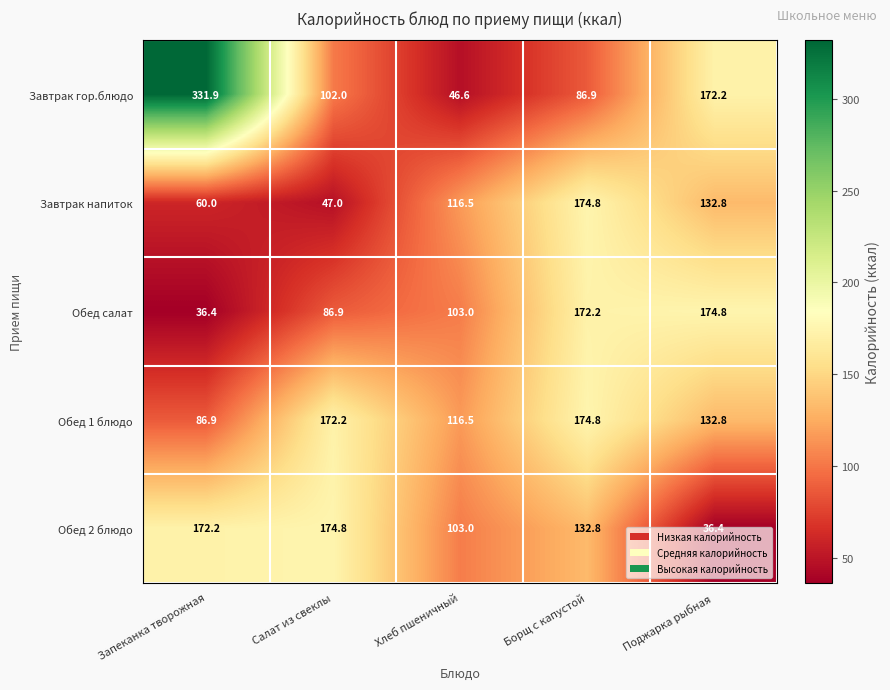

What is the difference between the maximum and minimum values in the Обед 2 блюдо series?

138.4